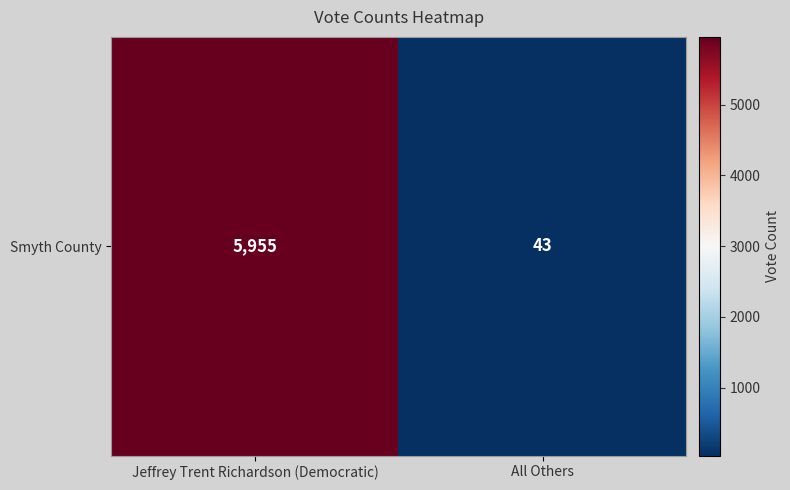

The value at All Others is 43. True or false?

True